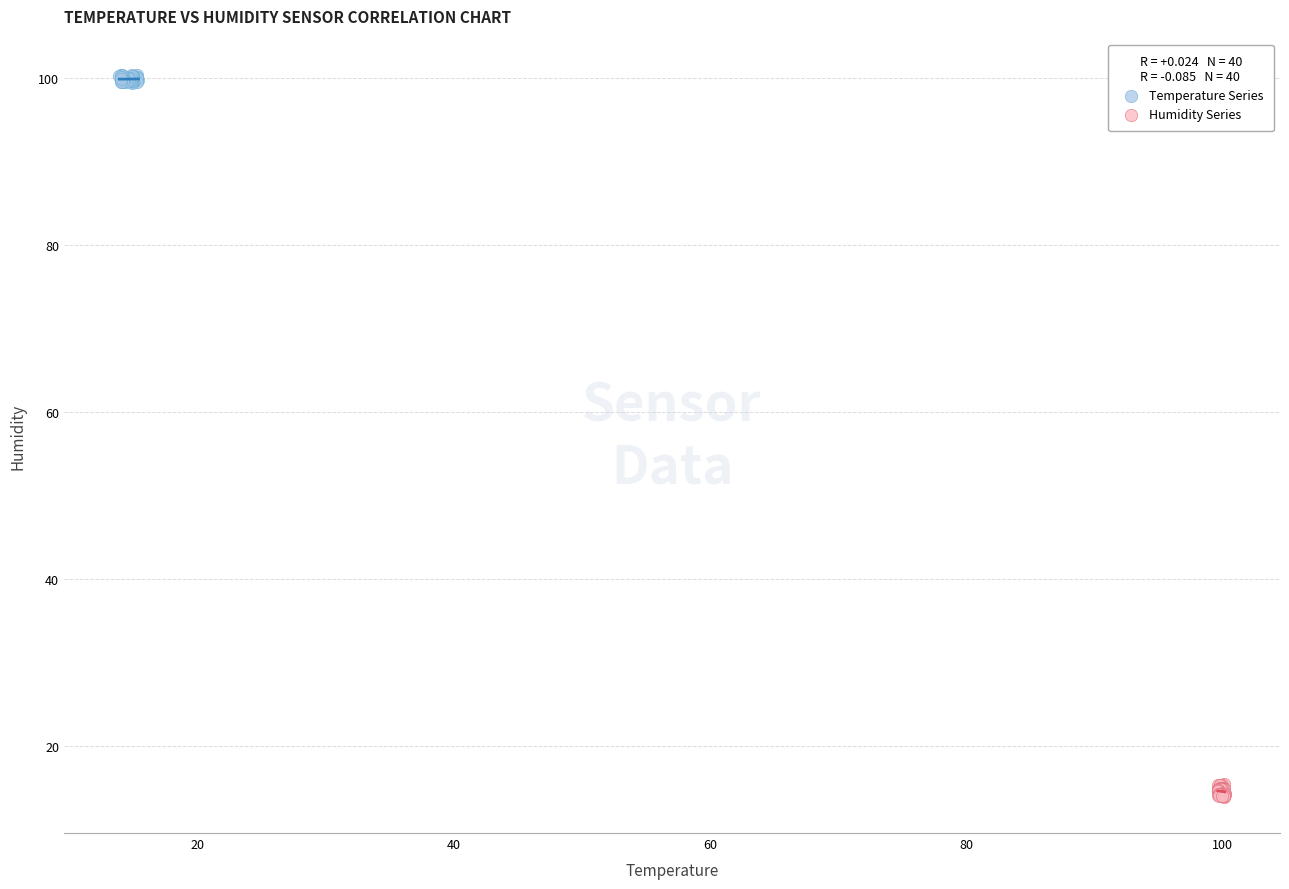

What are all the series names shown in the legend?

Temperature Series, Humidity Series